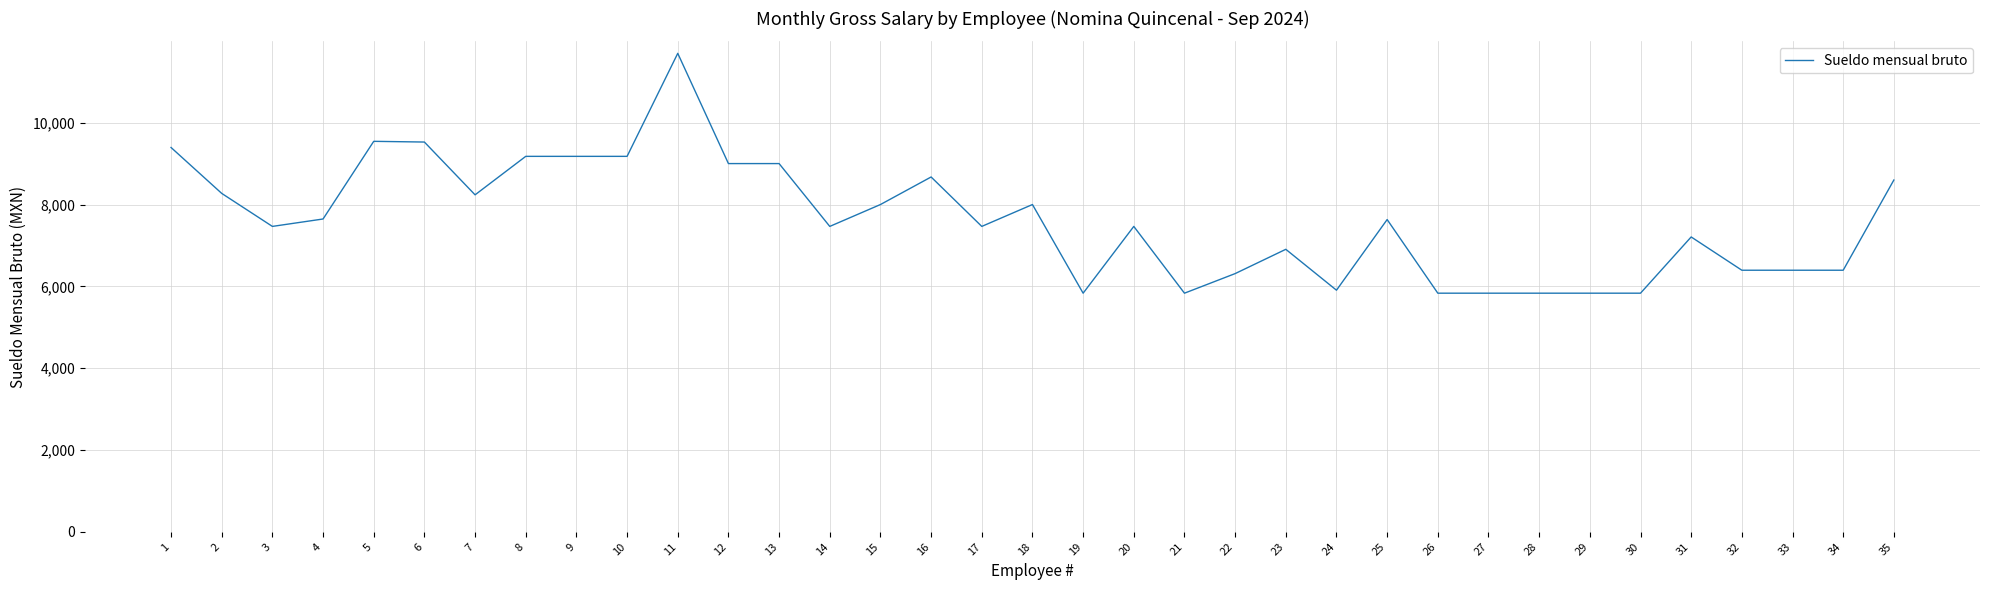

The chart shows a value of 11699.5 at 11. True or false?

True